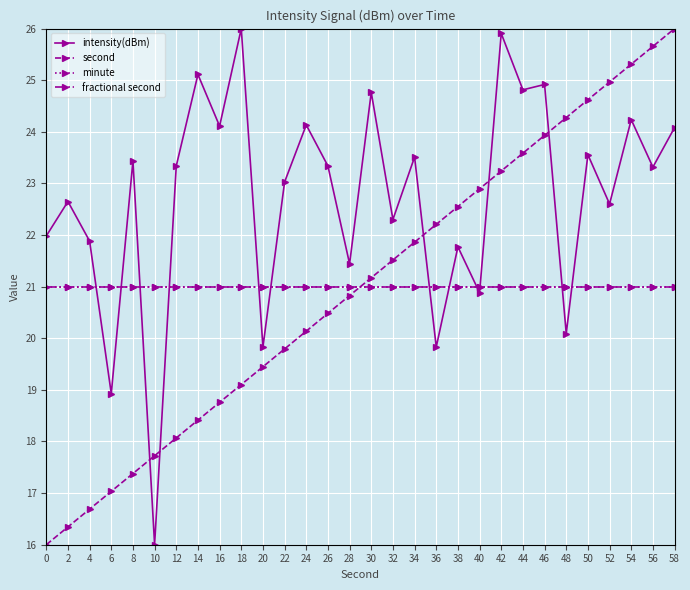

Is this an area chart (filled region under the line)?

No